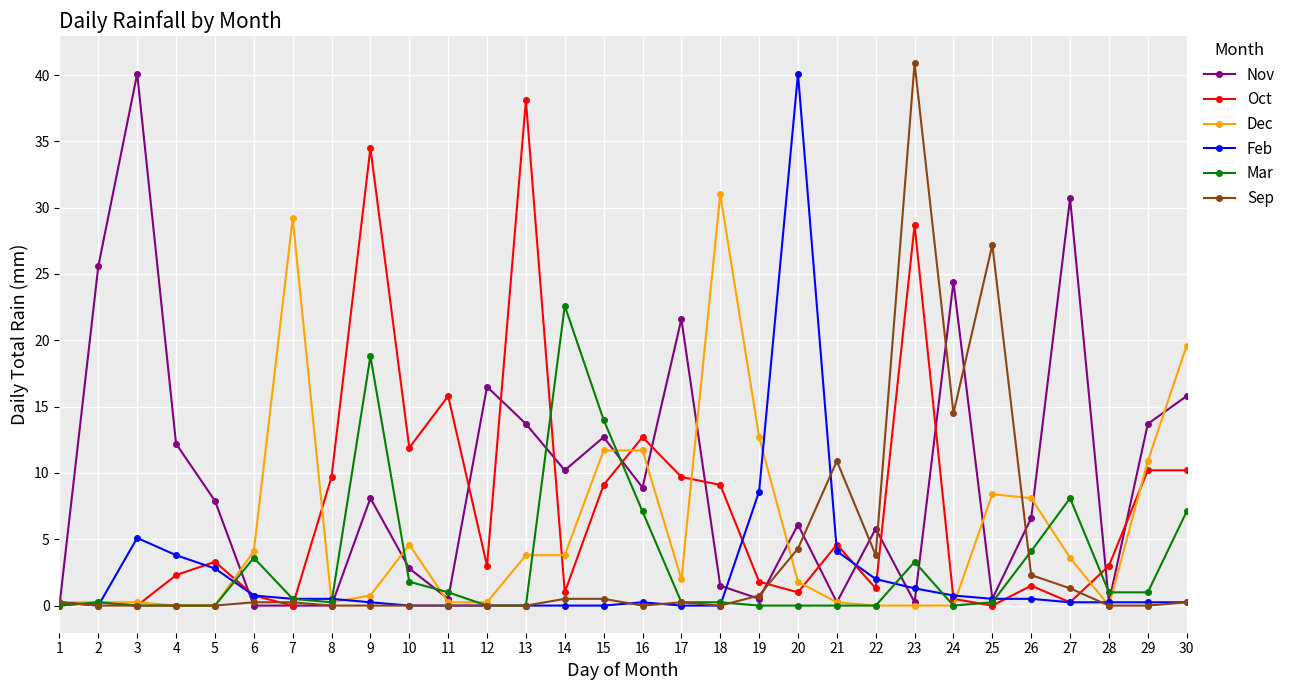

The Mar series shows 0.0 at 20. True or false?

True